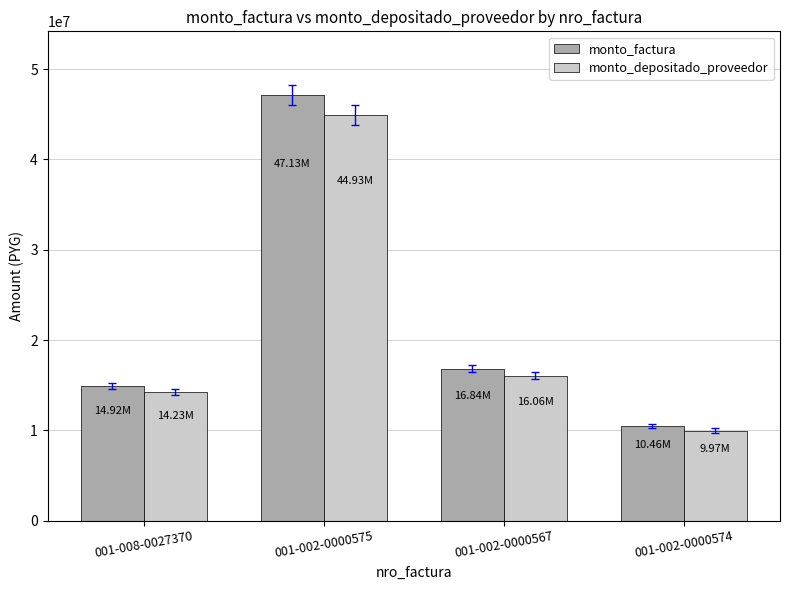

What is the label of the 1st bar from the left?

001-008-0027370